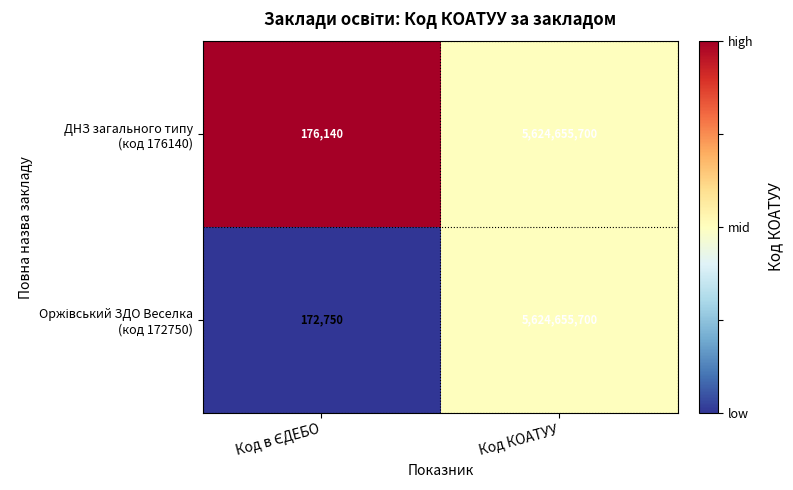

Which category has the highest value across all series?

Код КОАТУУ